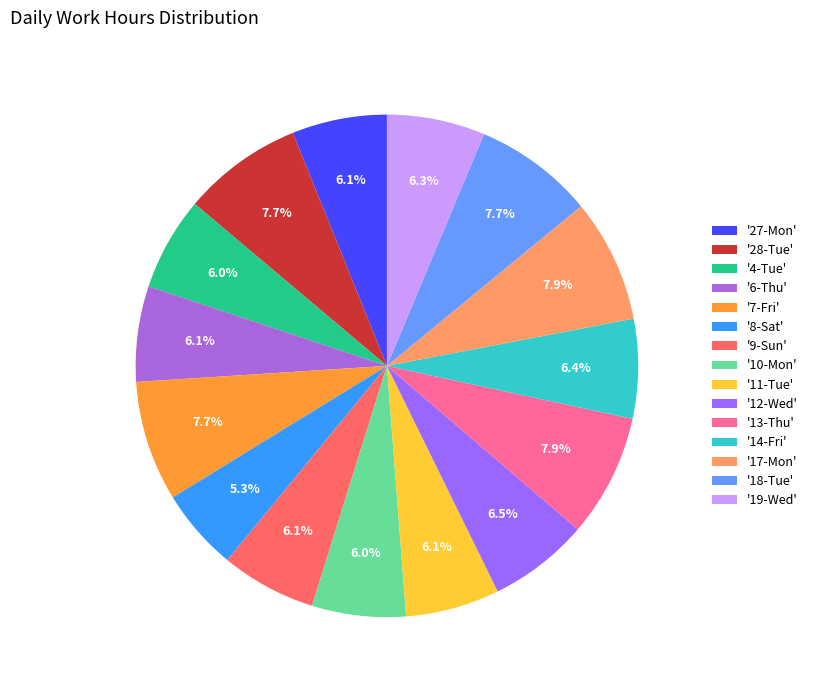

How many slices are in this pie chart?

15